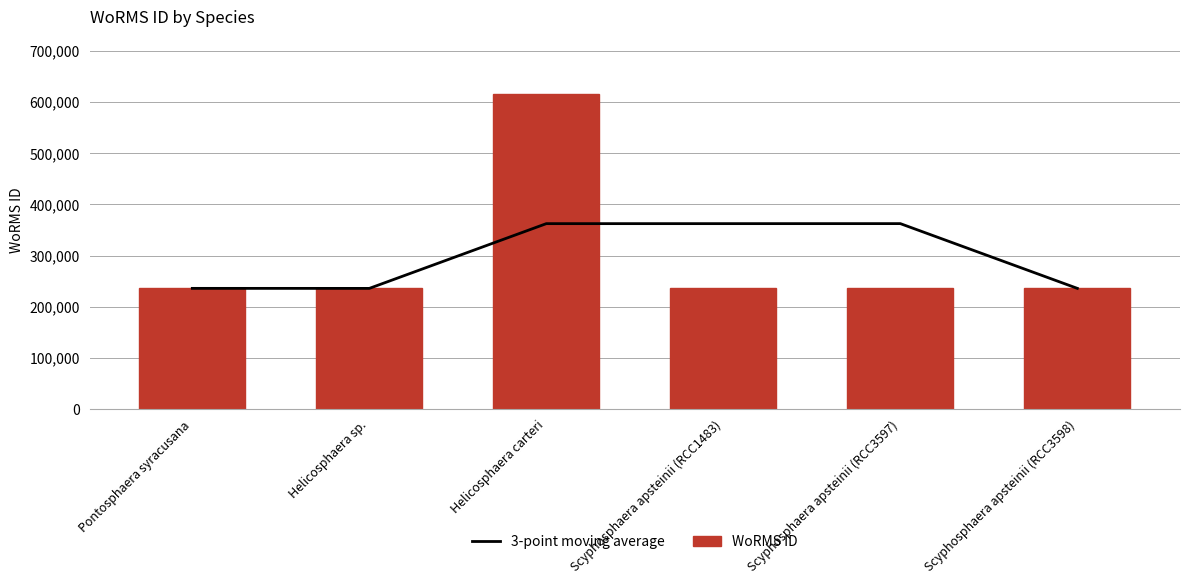

Reading right to left, list all the values displayed in this chart.

3-point moving average: 235975.0	362461.7	362424.3	362423.0	235917.0	235971.0
WoRMS ID: 235975.0	235975.0	235975.0	615435.0	235863.0	235971.0